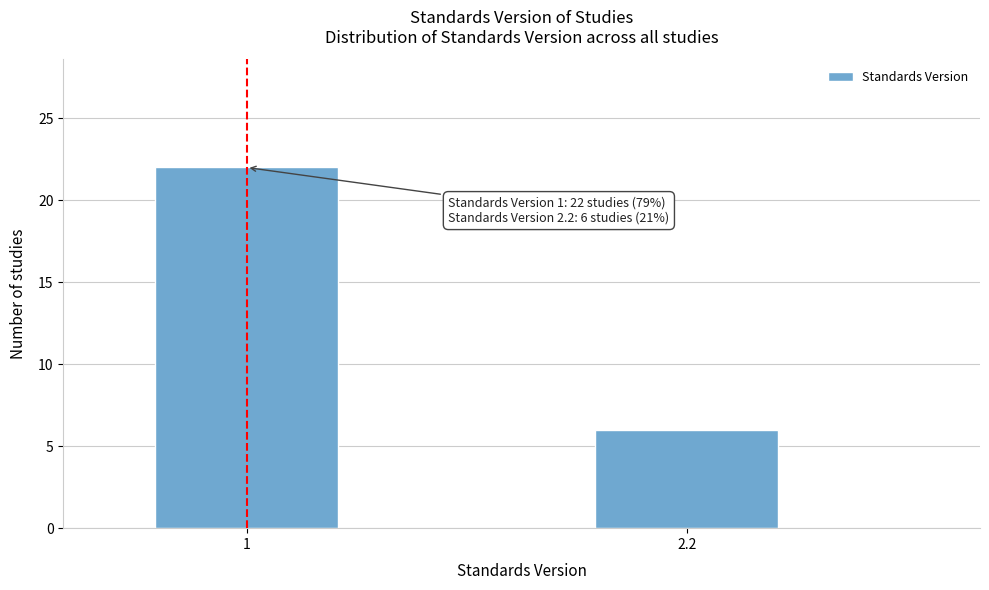

Reading left to right, extract all data points from this chart.

22	6